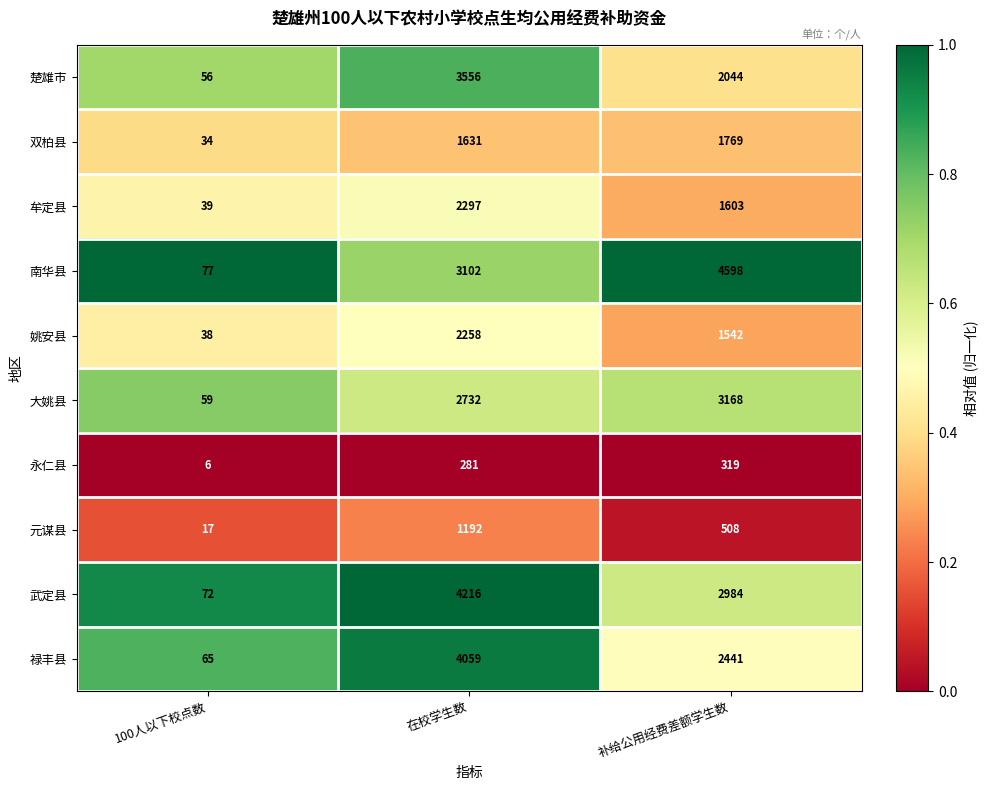

What is the approximate value of 元谋县 at 补给公用经费差额学生数, to the nearest 50?

500